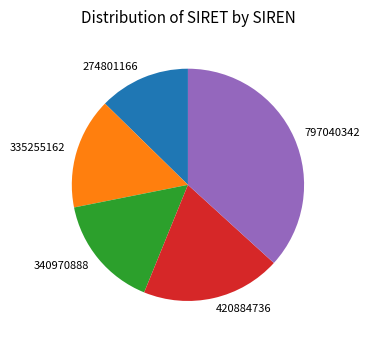

Count the number of slices in the pie.

5